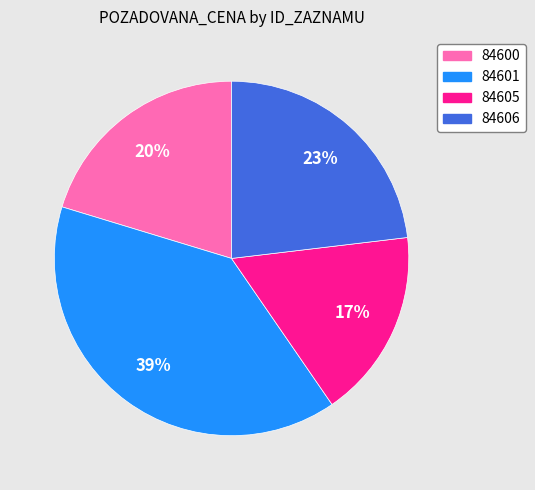

How many slices are in this pie chart?

4